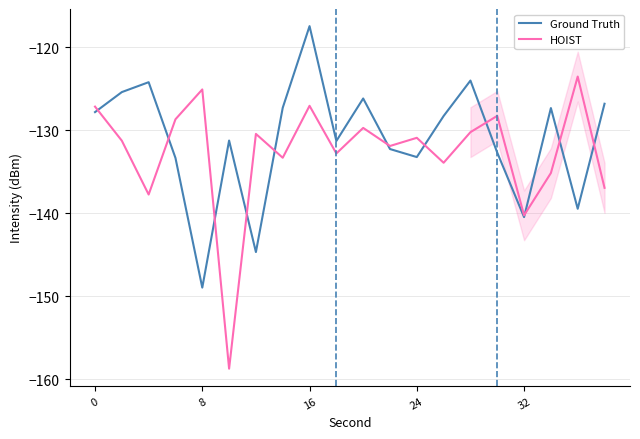

What is the maximum value shown in the chart?

-117.4